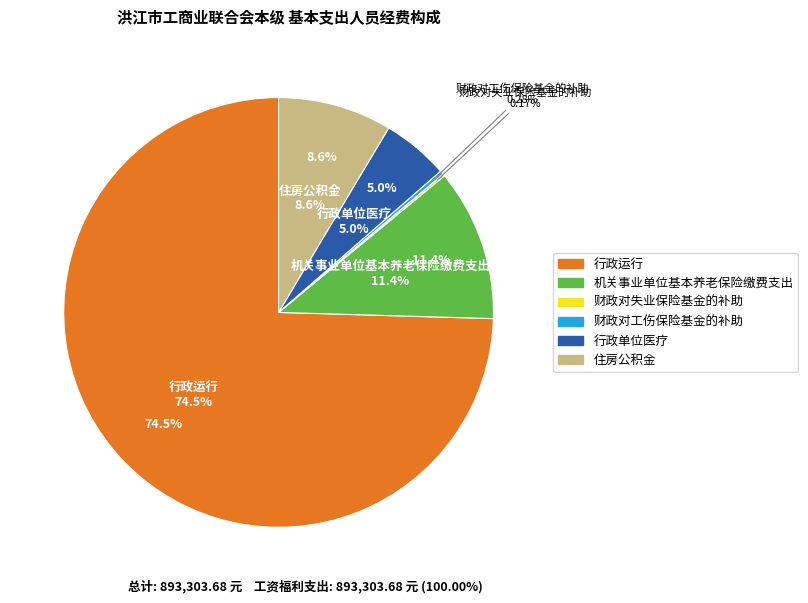

What is the change in value from 财政对工伤保险基金的补助 to 住房公积金?

+74000.8